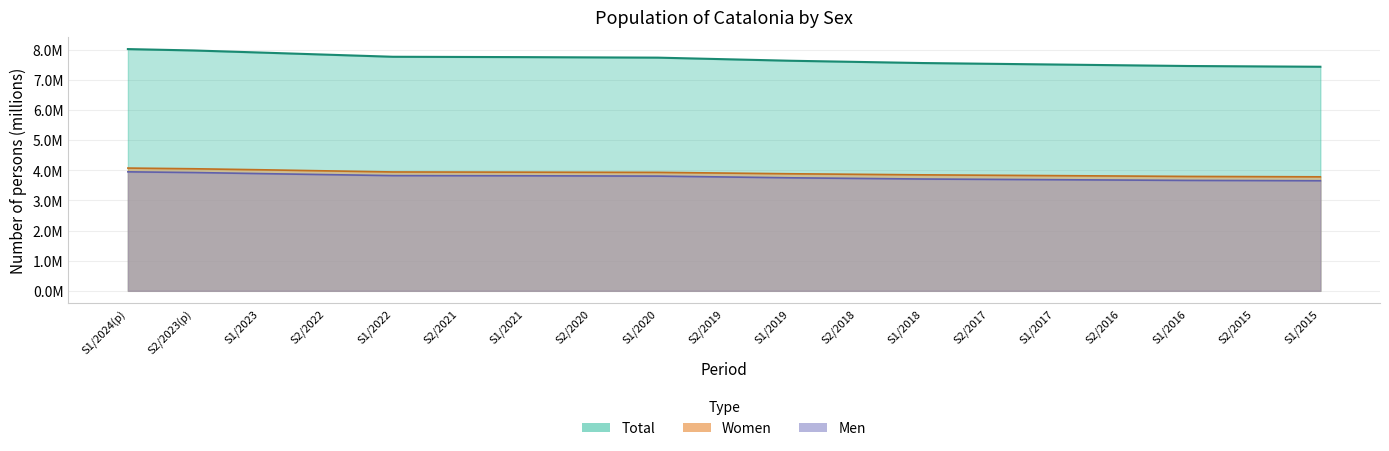

True or false: Men and Women cross at least once.

False